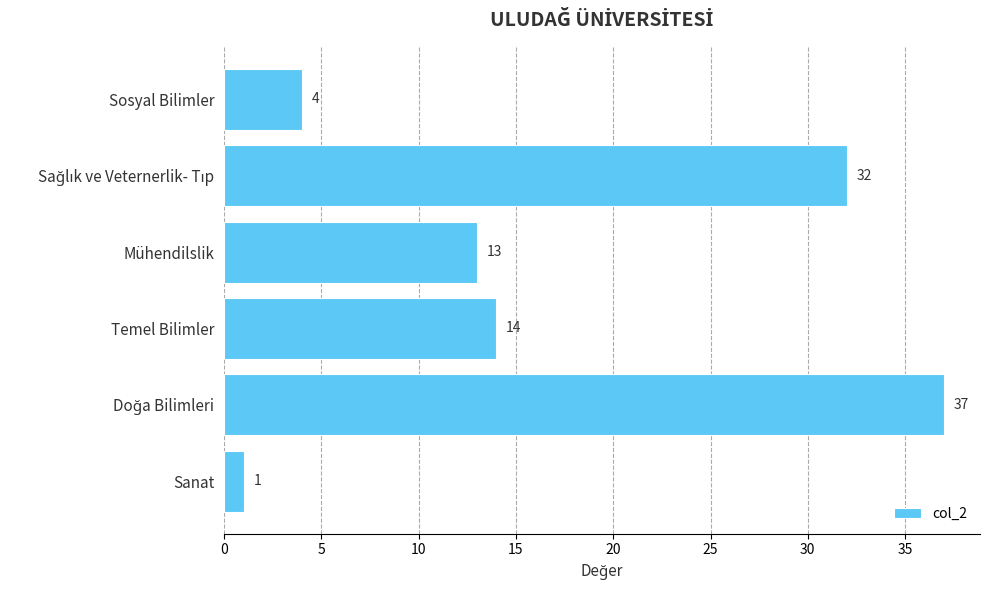

How many categories are shown in the chart?

6